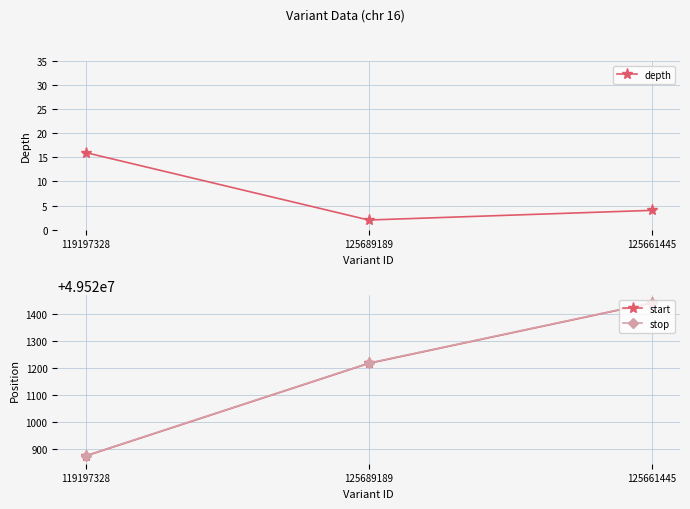

At which category does the chart reach its minimum across all series?

125689189